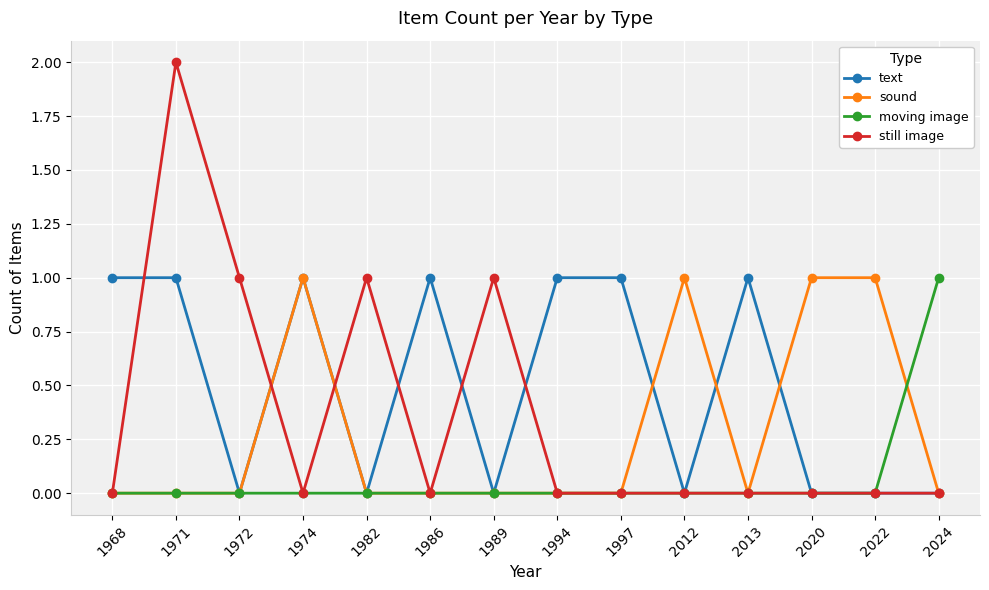

What is the sum of all moving image values?

1